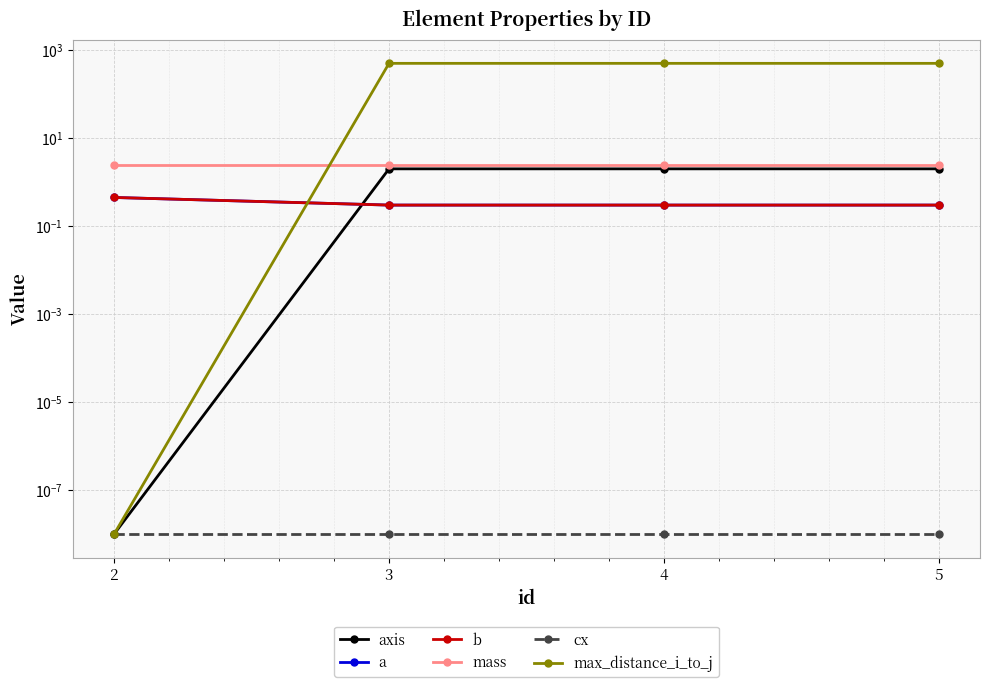

Which series changed the most between 2 and 5?

max_distance_i_to_j